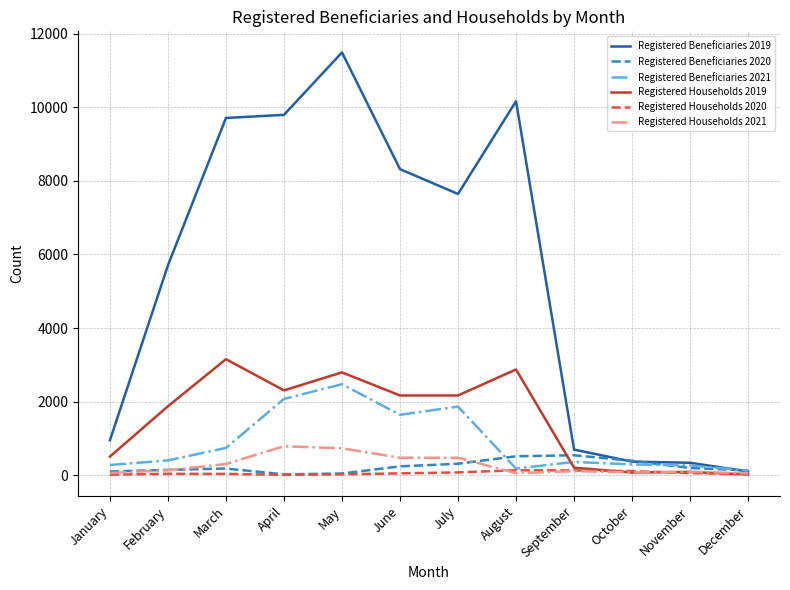

Which series has the widest spread of values?

Registered Beneficiaries 2019